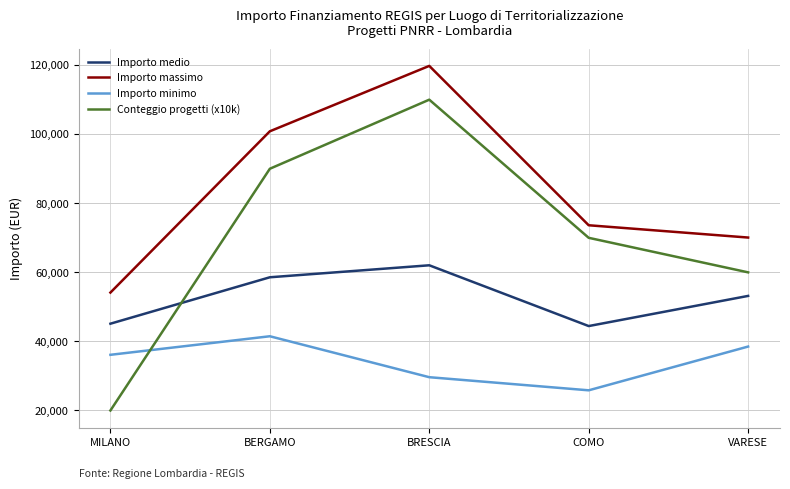

Which category has the highest value in the Importo medio series?

BRESCIA